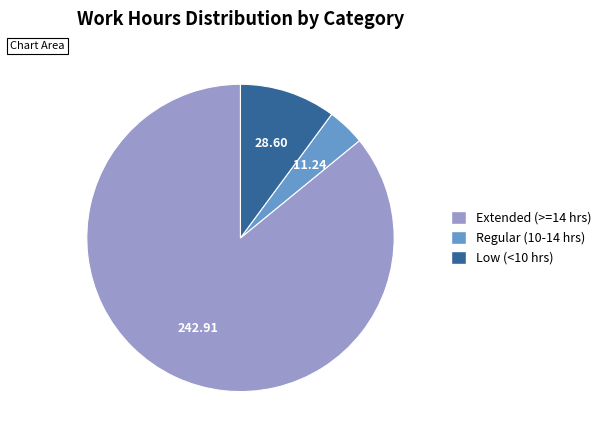

Is there any slice that represents more than half of the pie?

Yes